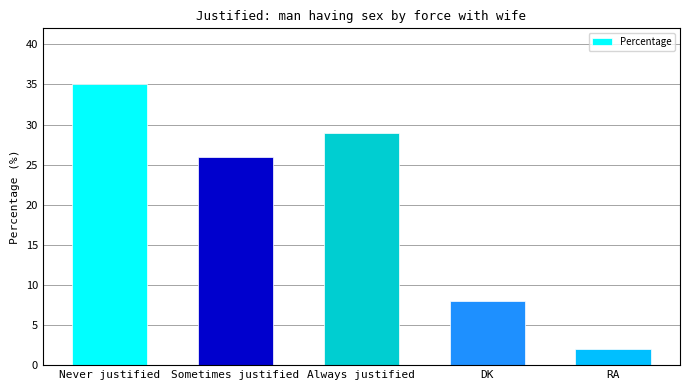

What is the maximum value shown in the chart?

35